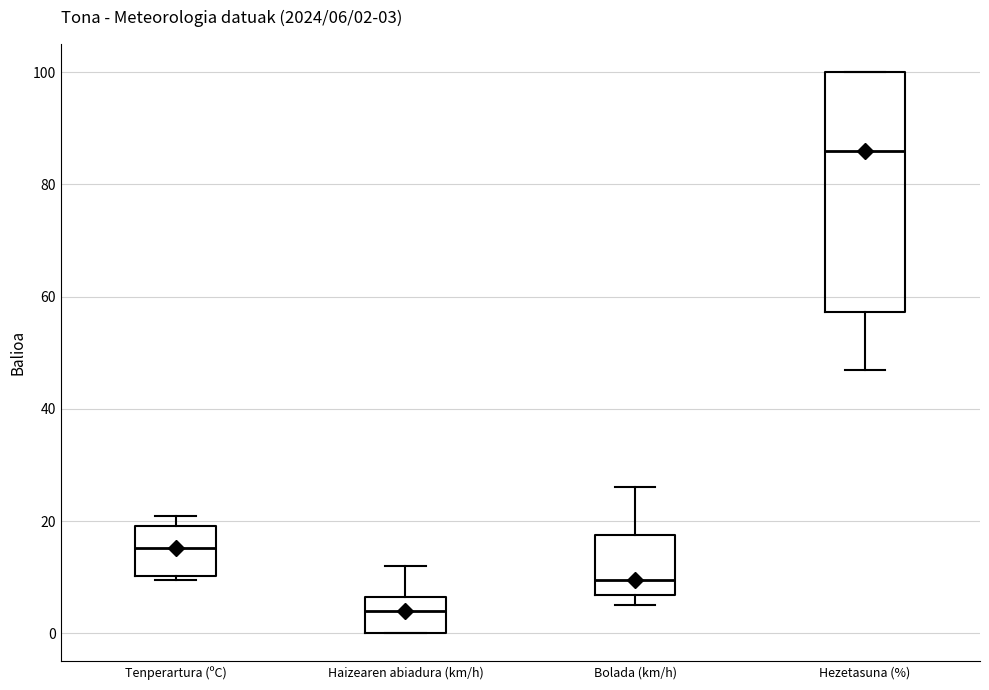

Which box has the lowest median line?

Haizearen abiadura (km/h)